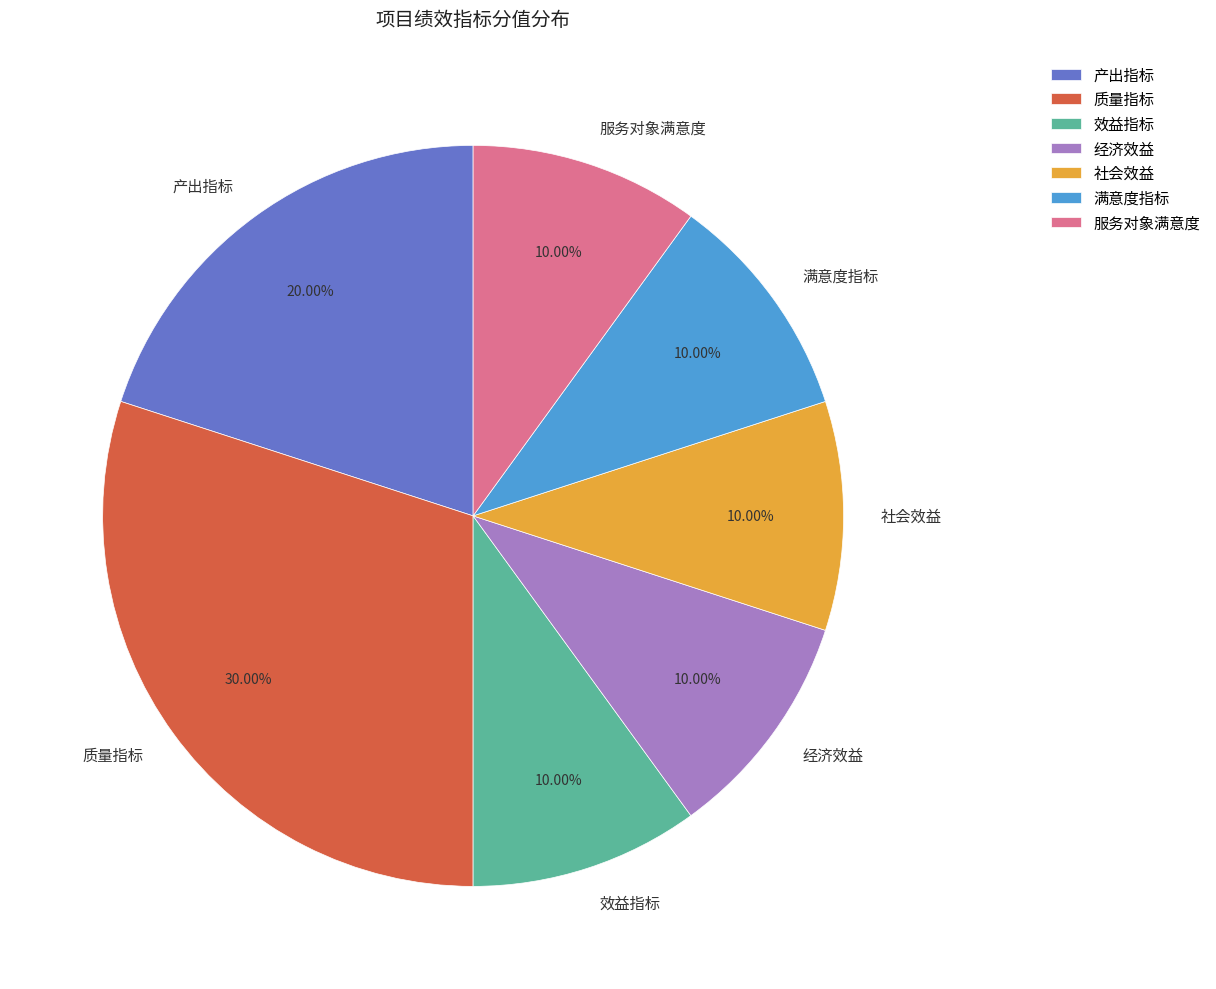

To the nearest percent, what is the average slice percentage?

14%